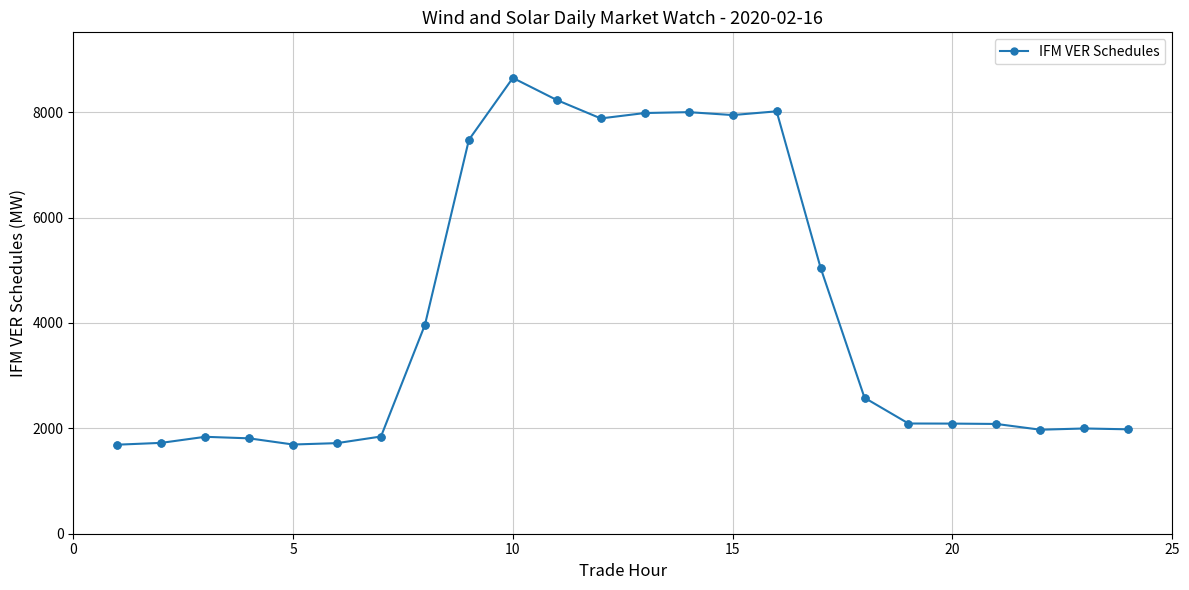

What is the sum of all values?

100294.5